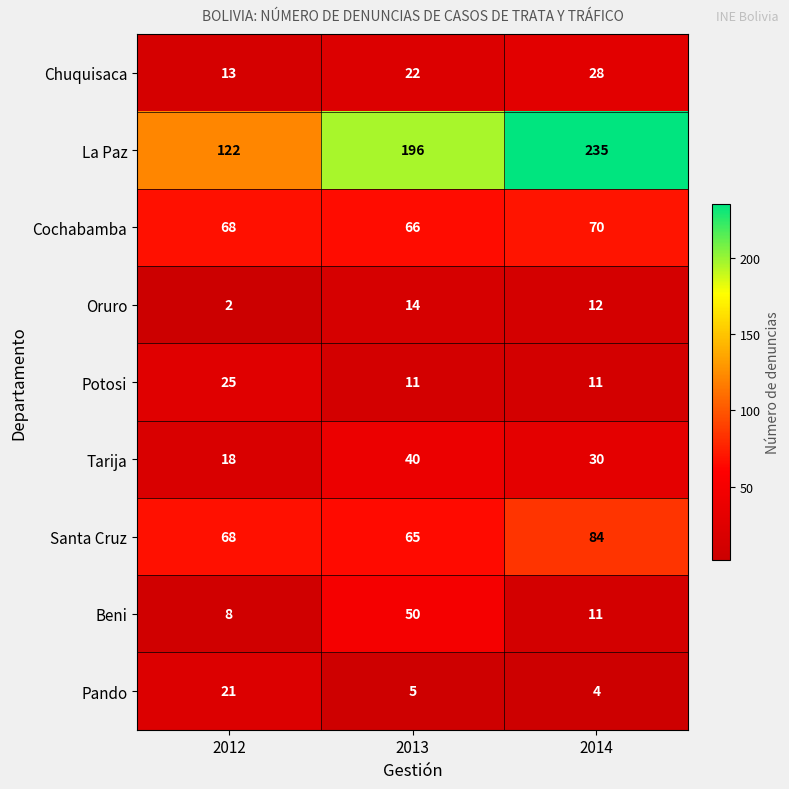

List the series in order of their peak value, highest first.

La Paz, Santa Cruz, Cochabamba, Beni, Tarija, Chuquisaca, Potosi, Pando, Oruro